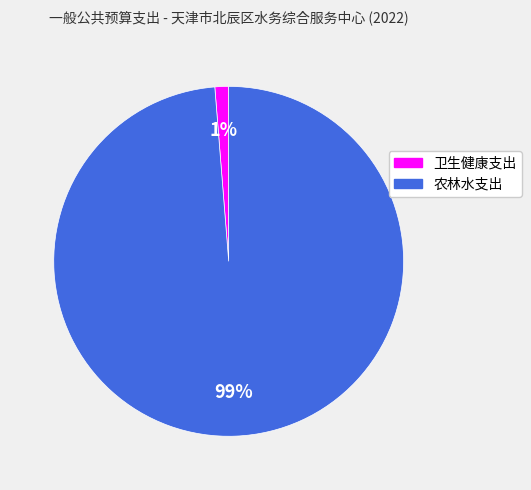

The 农林水支出 slice represents 89% of the pie. True or false?

False